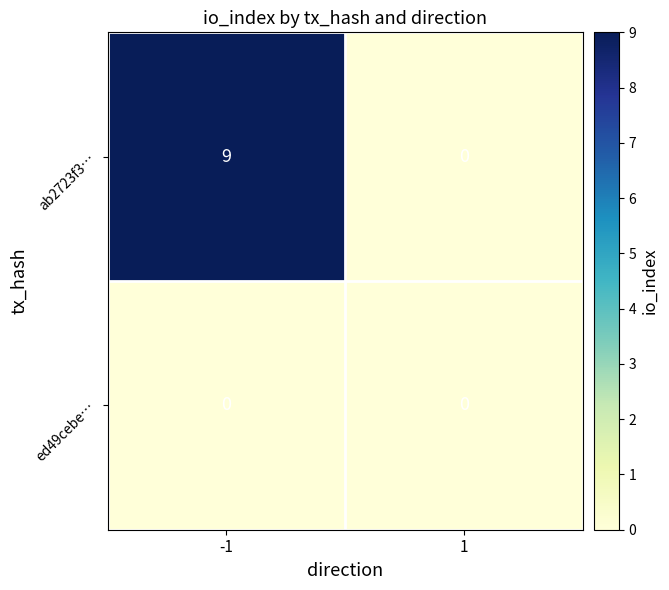

Which series changed the most between -1 and 1?

ab2723f3…